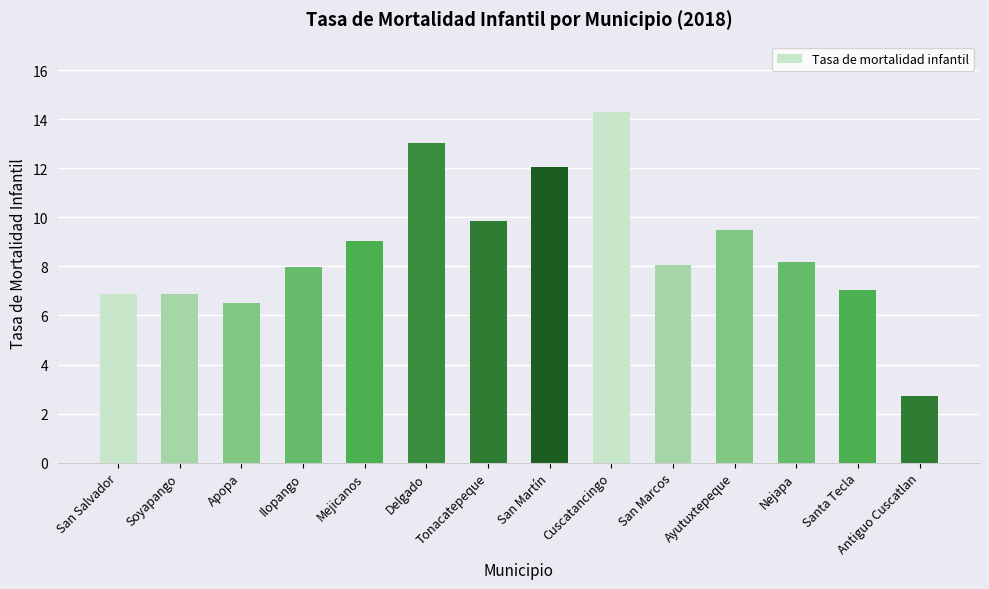

Approximately how many times larger is the value at Delgado compared to Tonacatepeque?

1.3